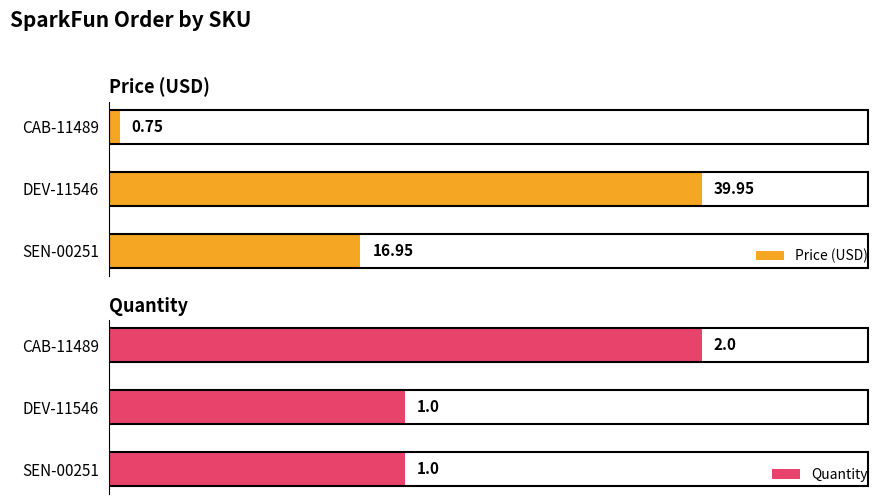

Rank the categories by Price (USD) value from highest to lowest.

DEV-11546, SEN-00251, CAB-11489